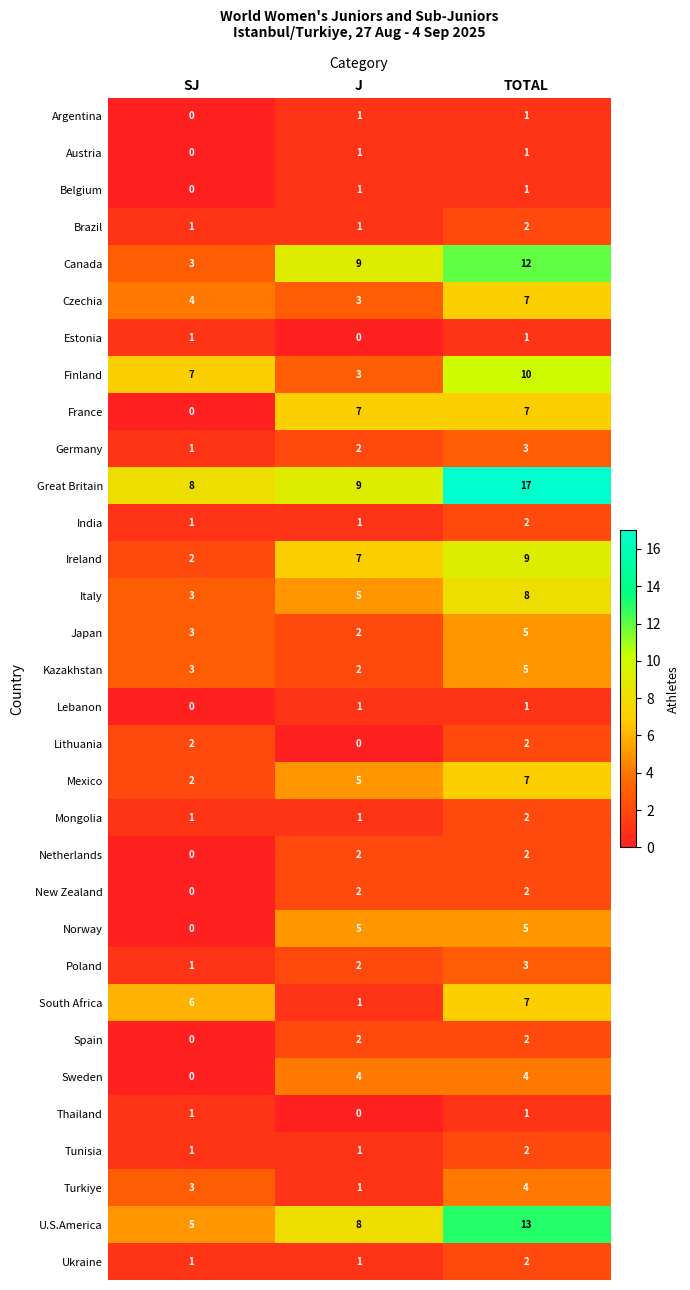

The Netherlands series shows 3 at TOTAL. True or false?

False